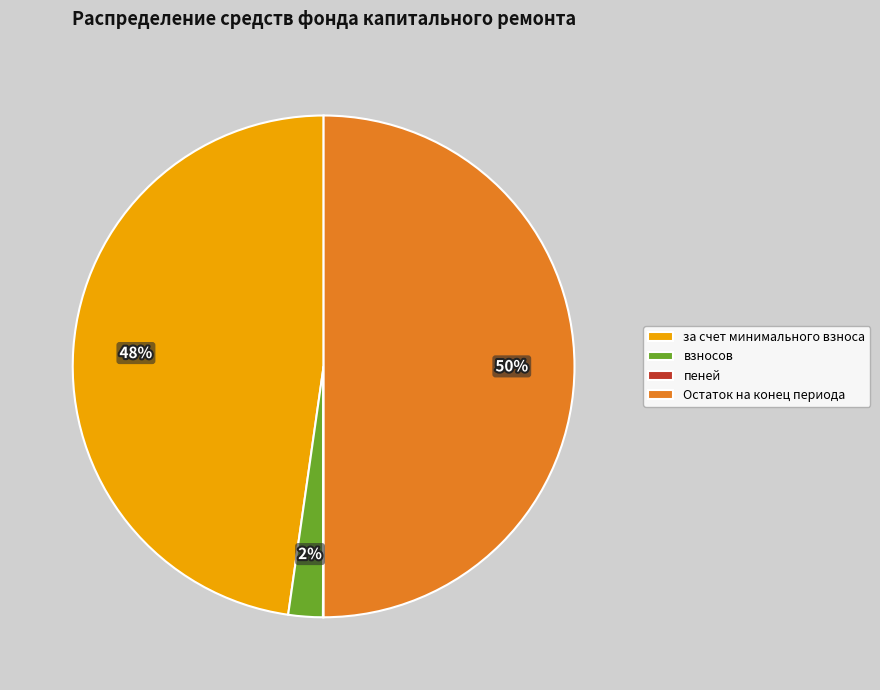

To the nearest percent, what is the average slice percentage?

25%